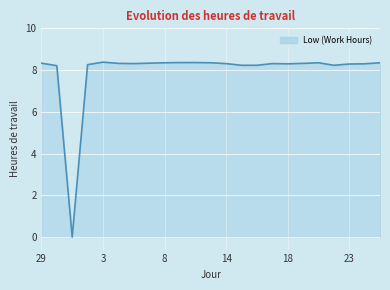

What is the difference between the maximum and minimum values?

8.4